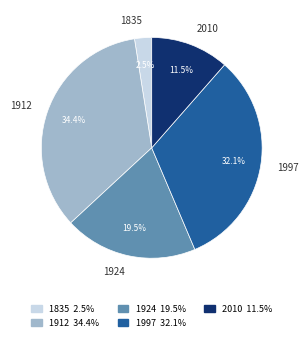

How many slices are in this pie chart?

5